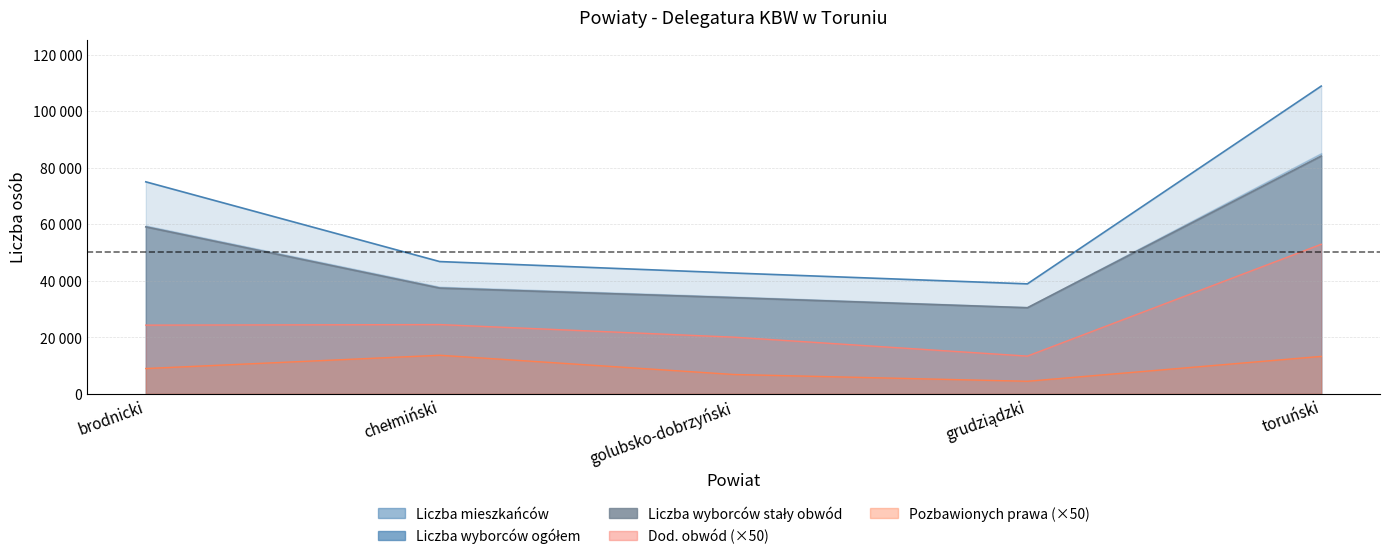

What is the lowest value of the Liczba osób pozbawionych prawa series?

4450